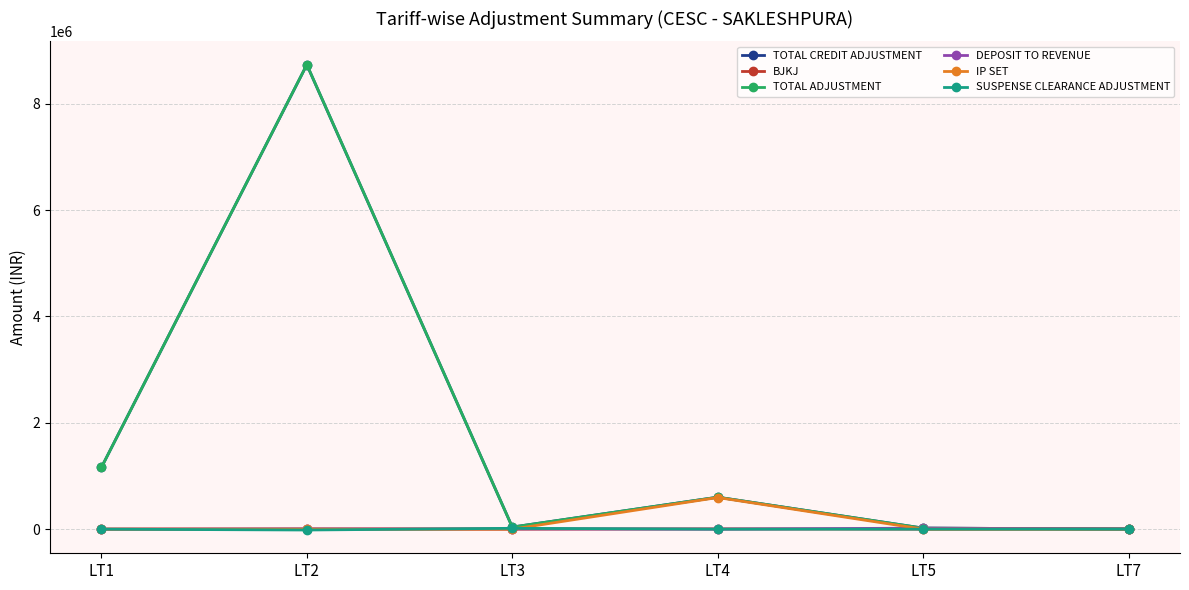

Which series changed the most between LT3 and LT4?

IP SET